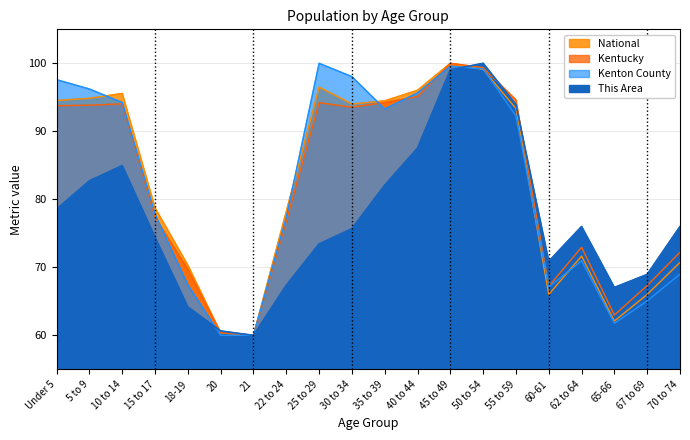

At which category does Kentucky reach its first local peak?

10 to 14